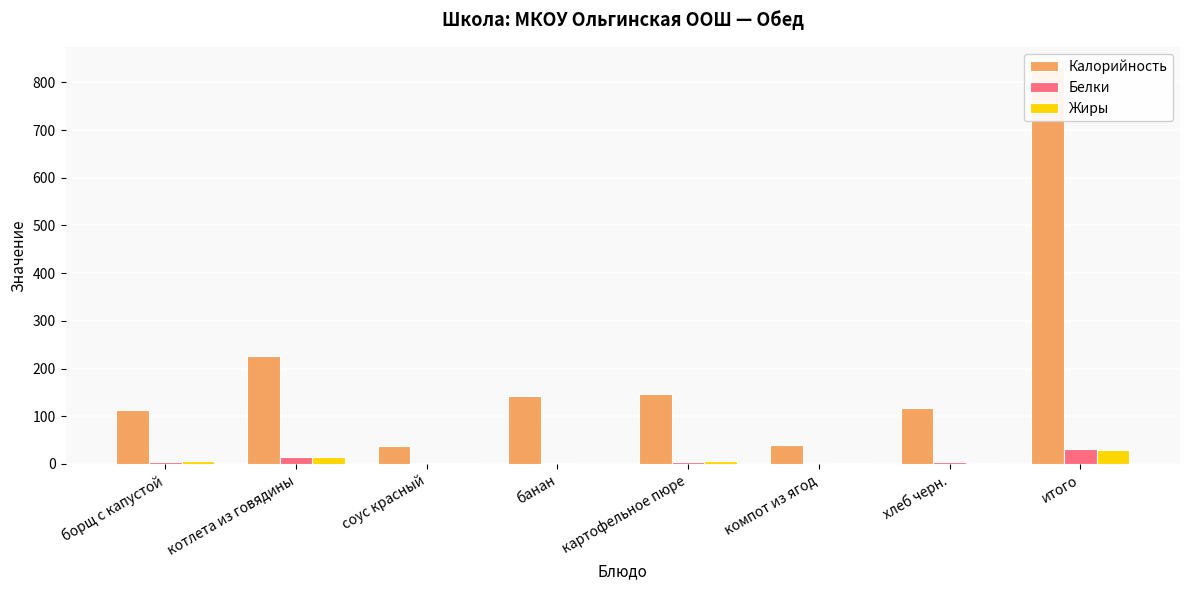

Reading left to right, what are all the values shown in this chart?

Калорийность: 114.0	226.4	37.0	143.0	146.0	39.0	117.0	833.0
Белки: 5.0	14.0	2.0	2.0	3.0	0.0	4.0	31.0
Жиры: 6.0	14.0	1.0	0.0	6.0	1.0	1.0	29.0